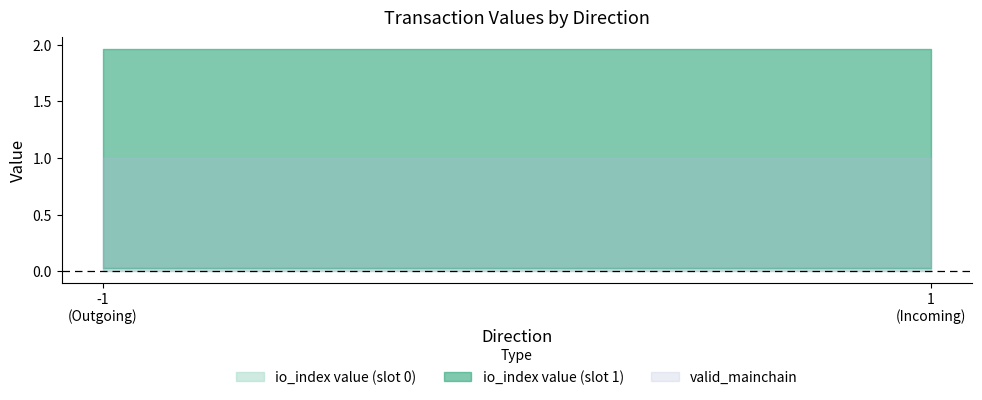

What is the average value of the value series?

1.0